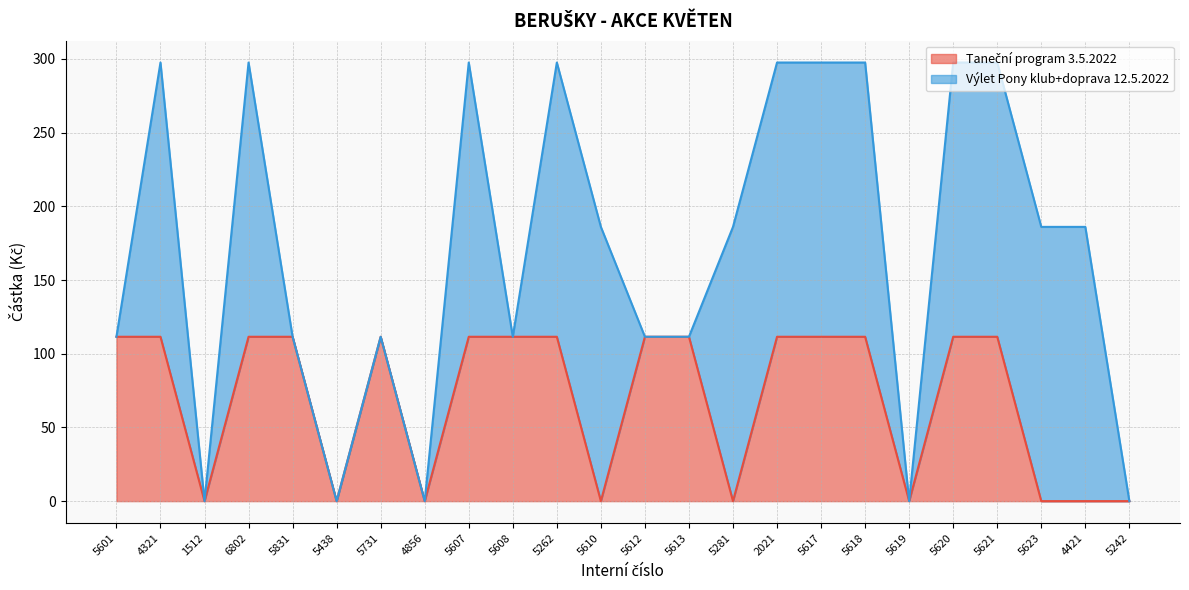

What is the total value across all series at 4421?

186.0